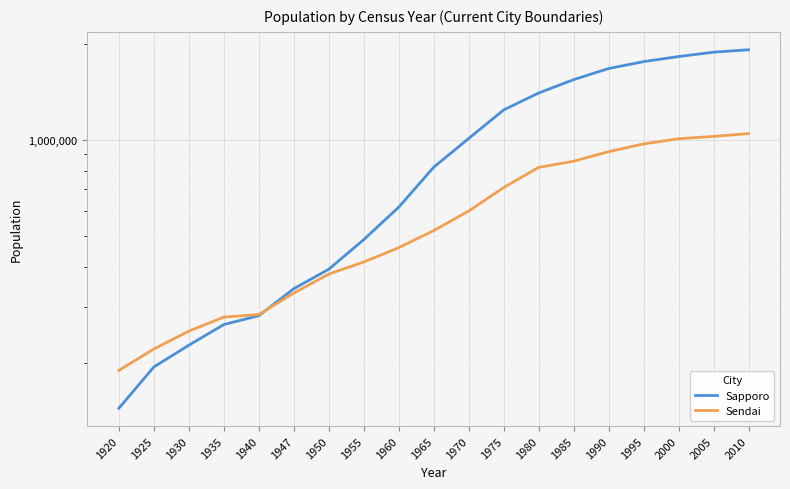

Reading left to right, transcribe all the data shown in this chart.

Sapporo: 144630	194726	227755	264304	281758	342117	393756	487391	615628	821217	1010123	1240613	1401757	1542979	1671742	1757025	1822368	1880863	1913545
Sendai: 190013	221709	252017	278821	284132	331570	380217	414775	459876	520059	598950	709326	820000	857390	918398	971297	1008130	1025098	1045986